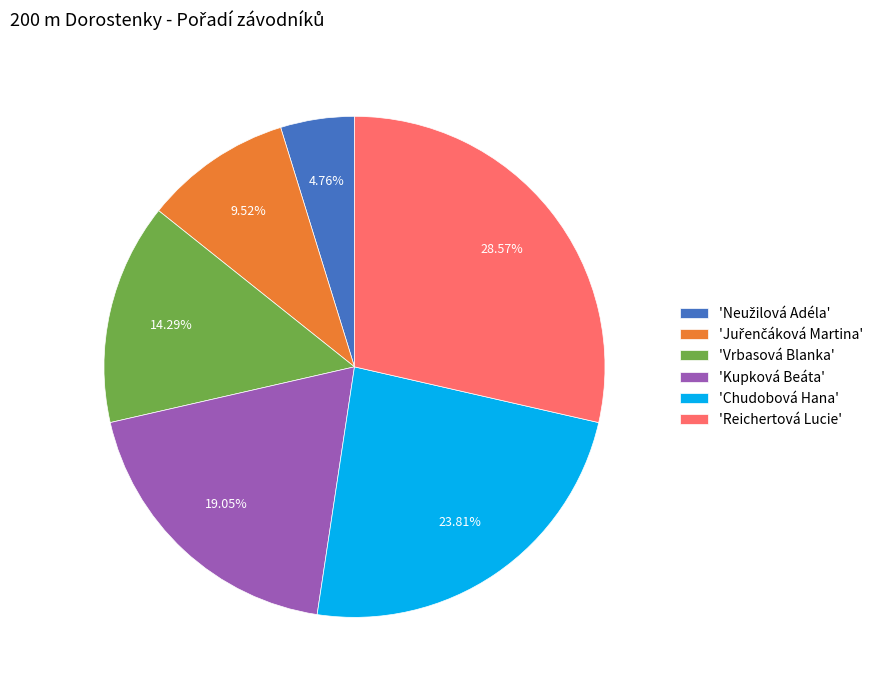

Is the sum of 'Kupková Beáta' and 'Vrbasová Blanka' greater than half?

No